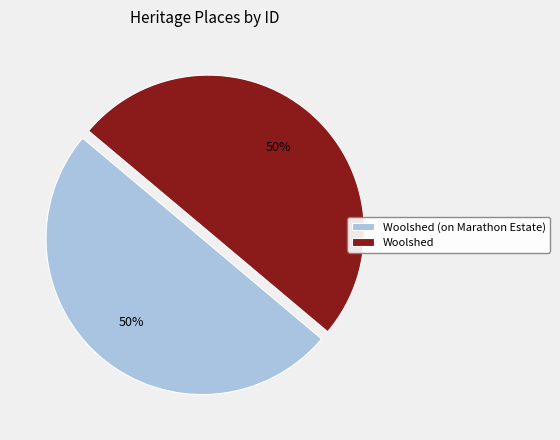

To the nearest percent, what is the combined percentage of Woolshed (on Marathon Estate) and Woolshed?

100%